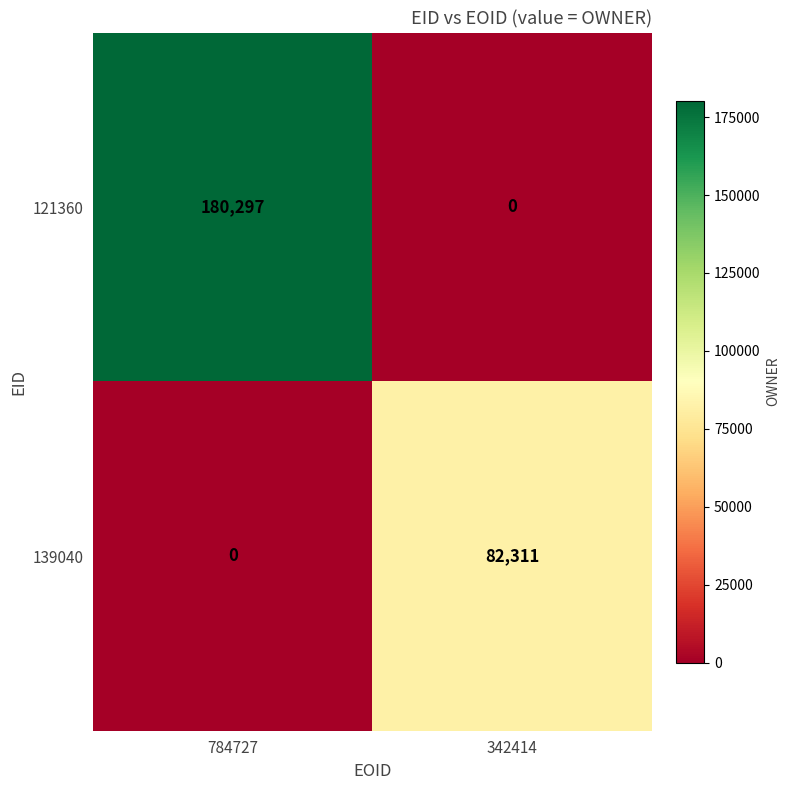

What is the total value across all series at 784727?

180297